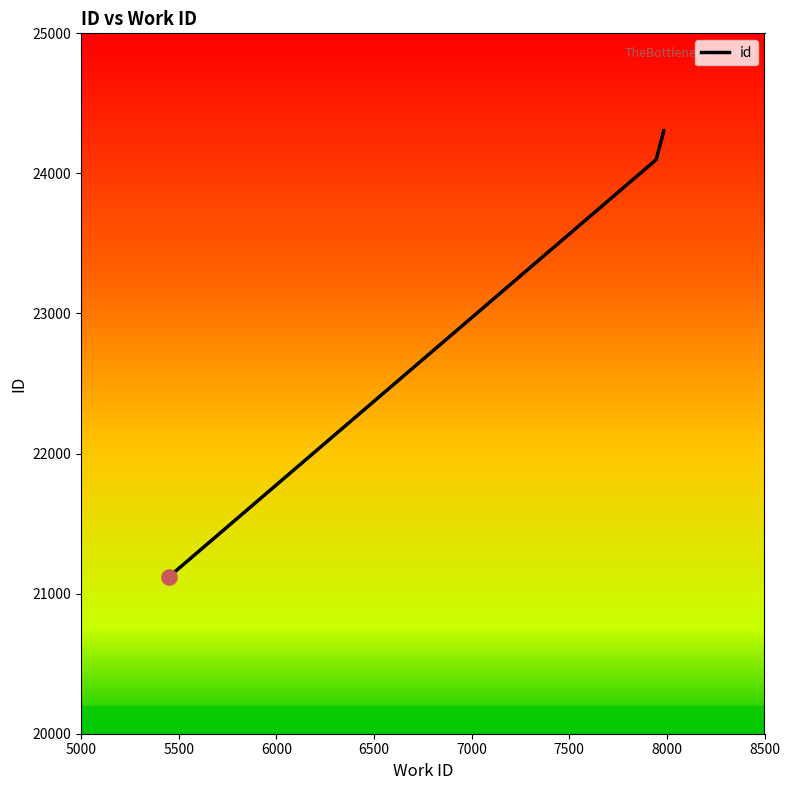

What is the change in value from 7946 to 7984?

+204